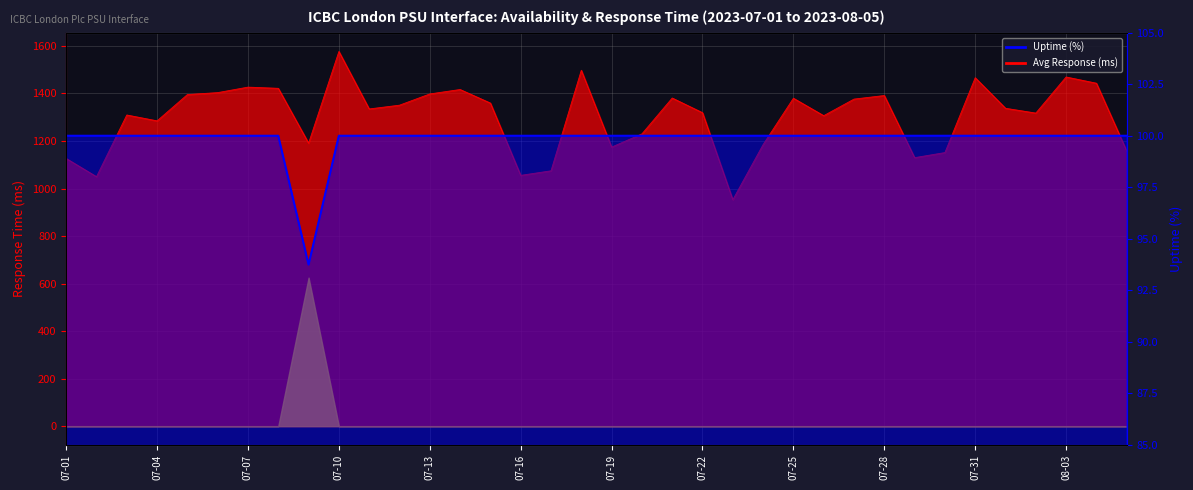

The value of Average Response time (ms) at 2023-07-12 is 848.4. True or false?

False